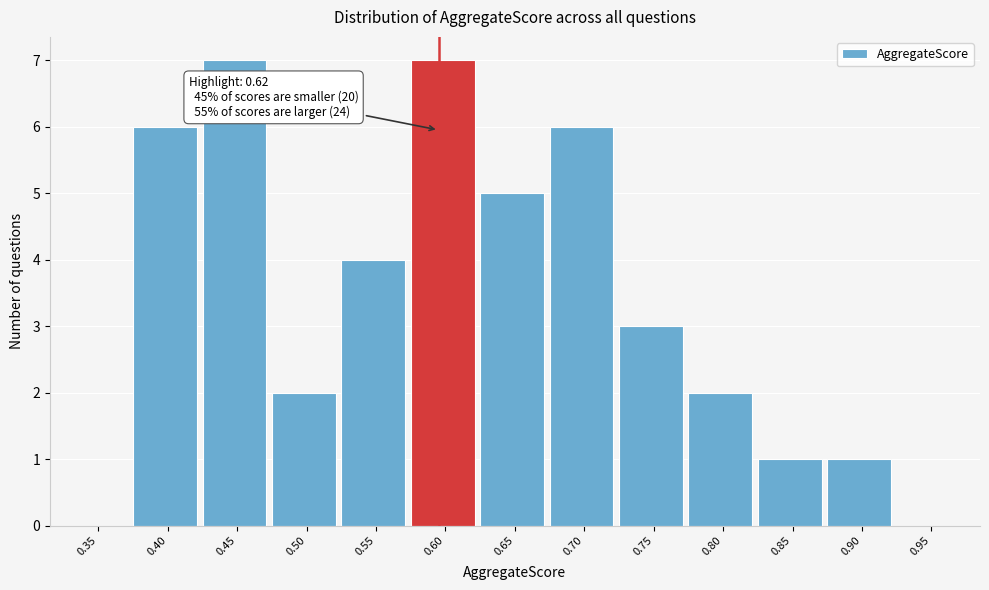

Reading right to left, transcribe all the data shown in this chart.

0.95=0	0.90=1	0.85=1	0.80=2	0.75=3	0.70=6	0.65=5	0.60=7	0.55=4	0.50=2	0.45=7	0.40=6	0.35=0